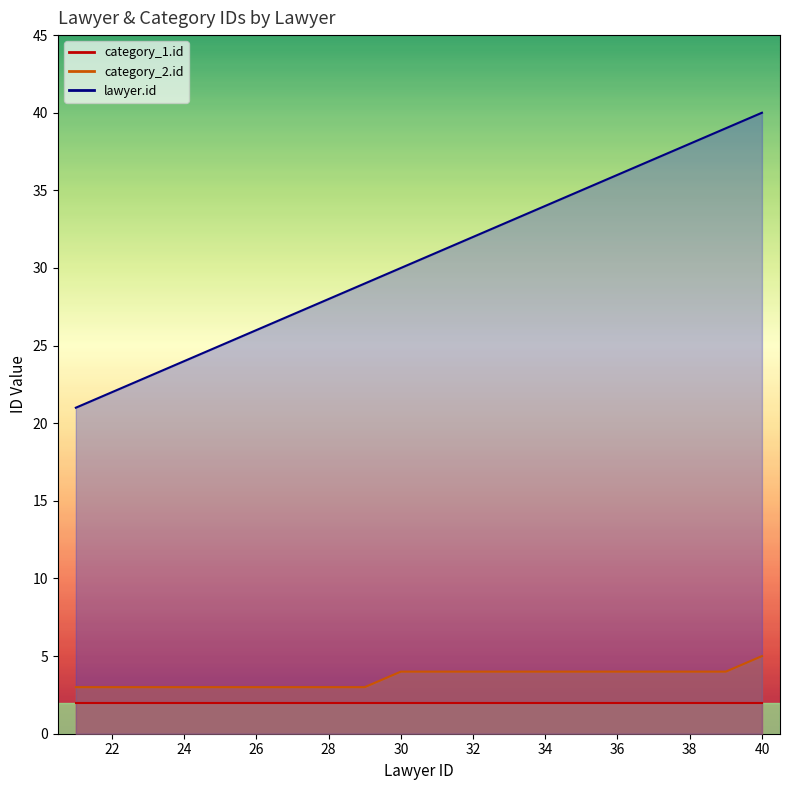

True or false: category_2.id has a value of 4 at 31.

True